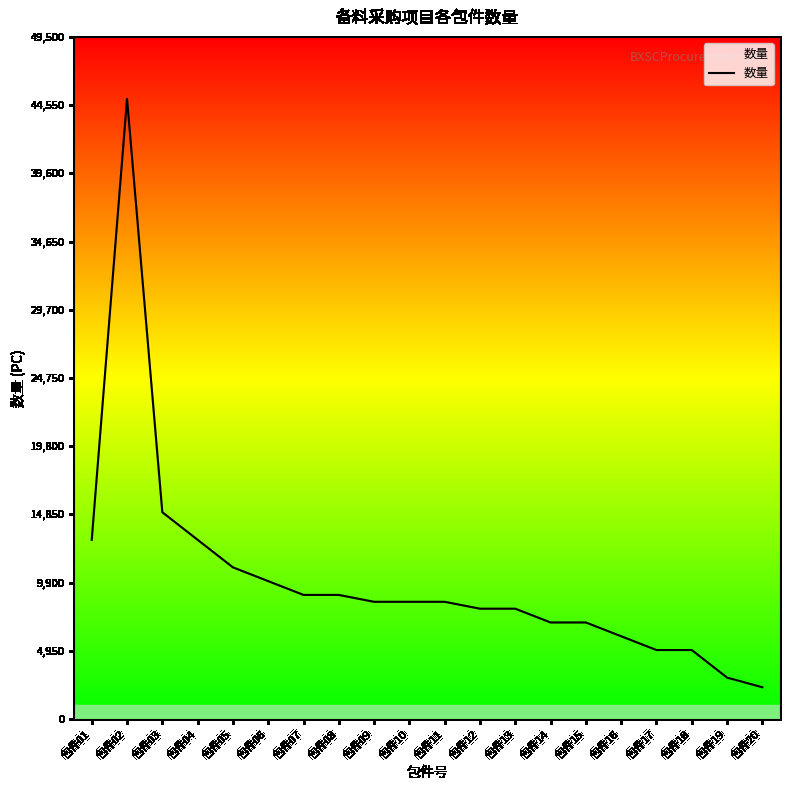

At which category does the data reach its first local peak?

包件02